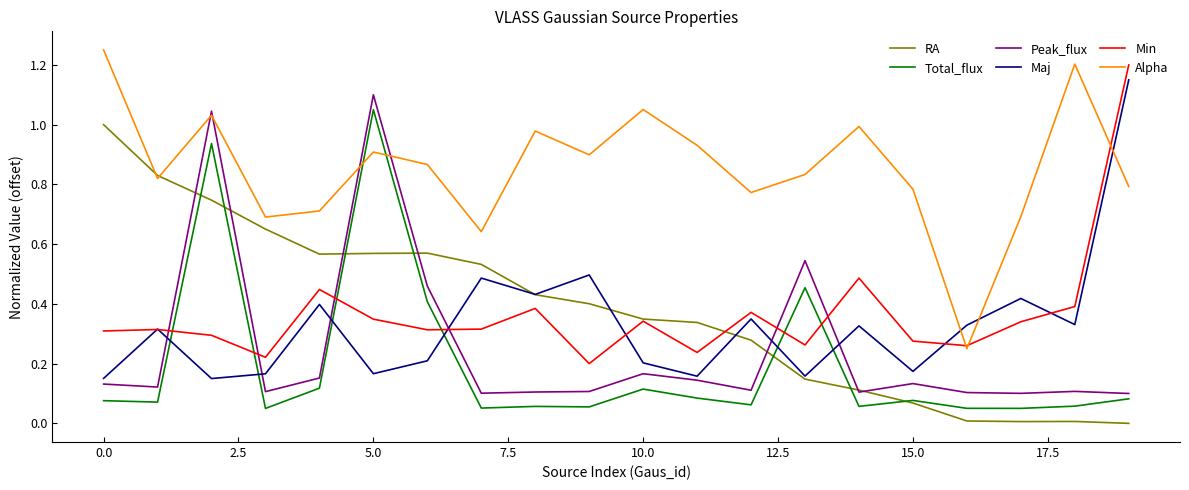

True or false: Total_flux and Min cross at least once.

True